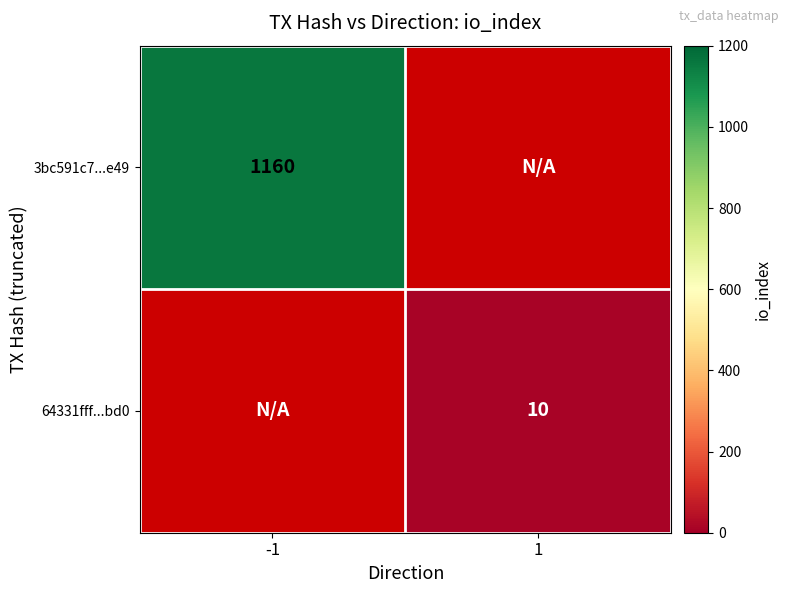

The 64331fff...bd0 series shows 10 at 1. True or false?

True